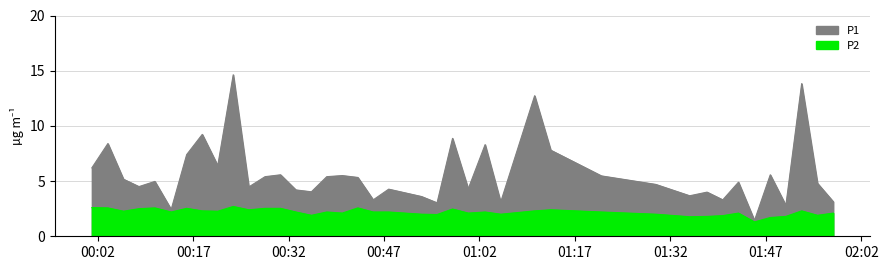

What is the difference between the second highest and minimum values in the P1 series?

12.4